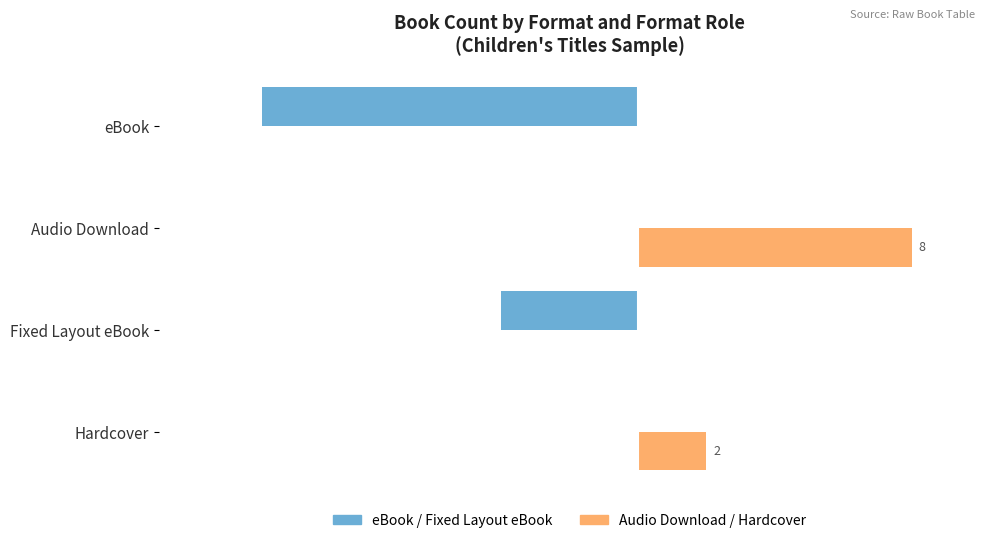

At which category is the sum across all series the highest?

Audio Download